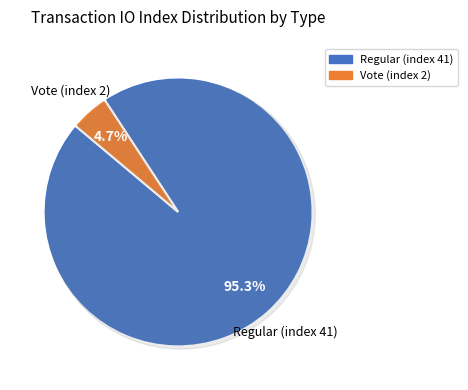

Is there any slice that represents more than half of the pie?

Yes